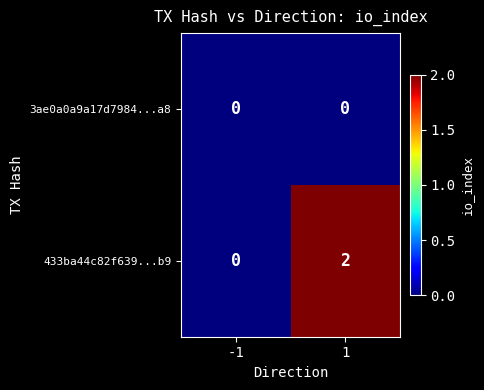

True or false: 433ba44c82f639...b9 has a value of 1 at -1.

False